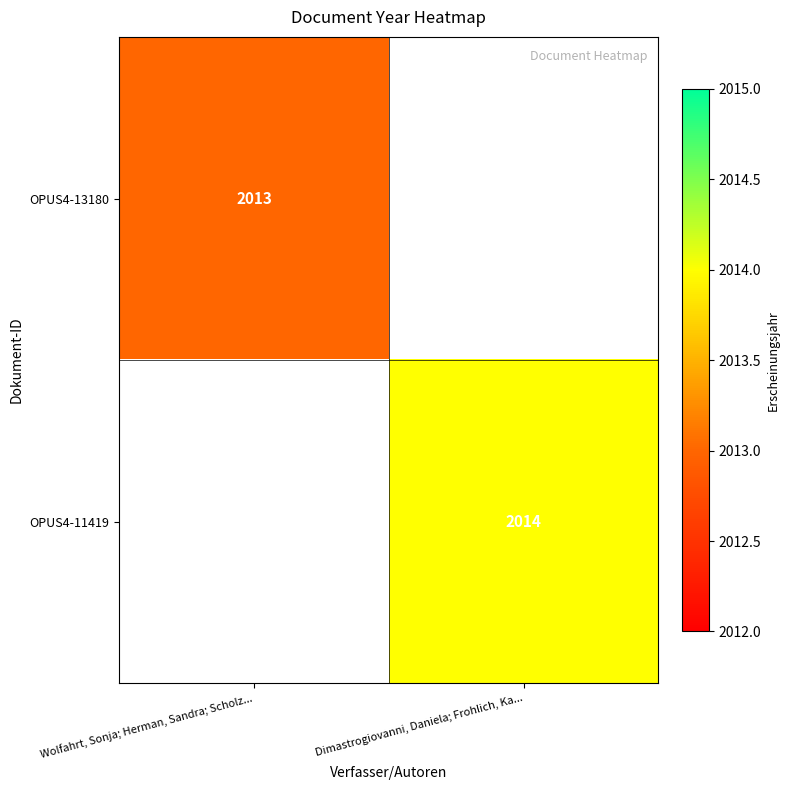

Is it true that OPUS4-11419 equals 2986 at Dimastrogiovanni, Daniela; Frohlich, Ka...?

False